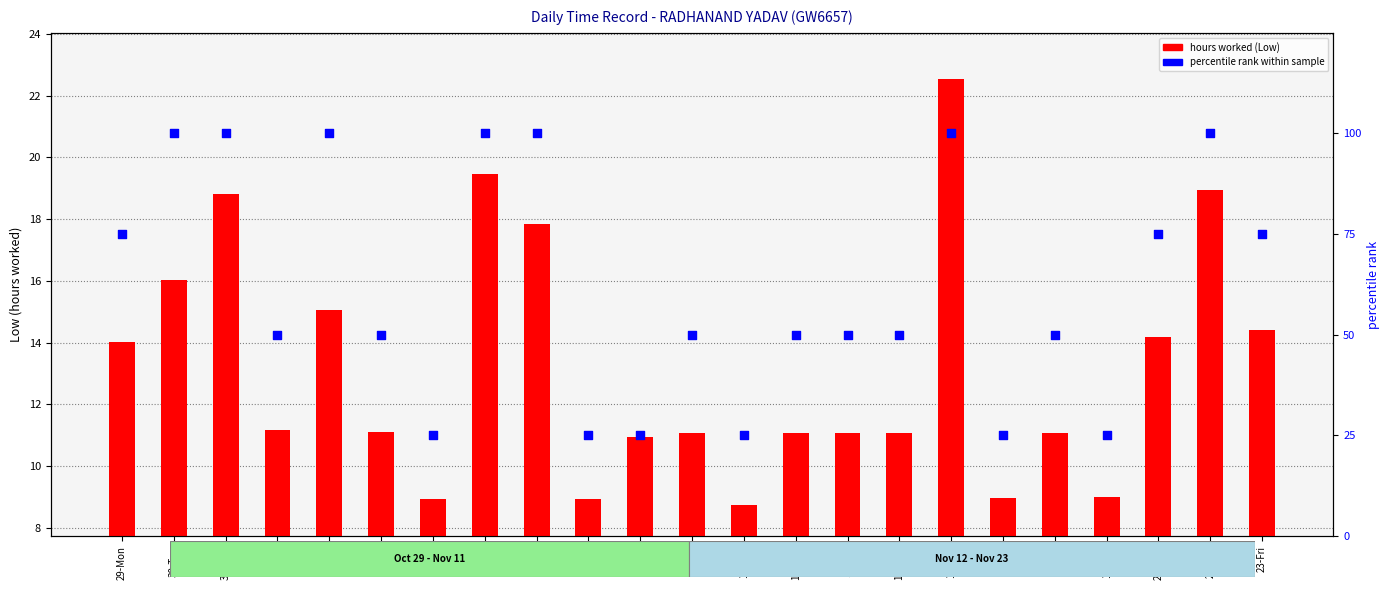

Which series has the largest Y range (max minus min)?

percentile rank within sample